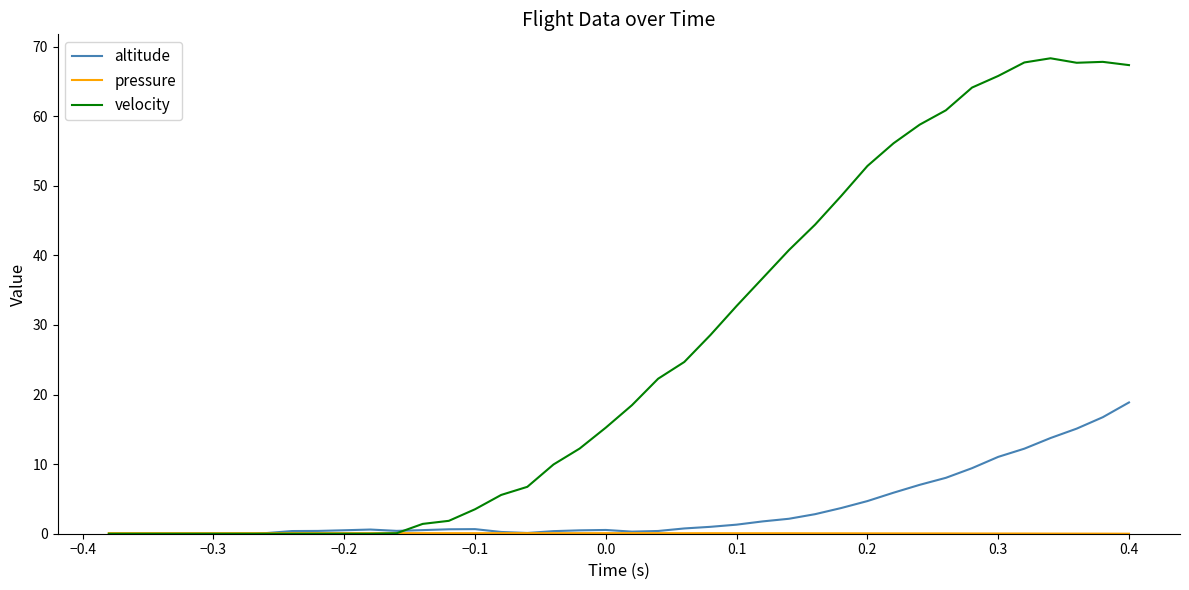

What is the difference between the maximum and minimum values in the velocity series?

68.3